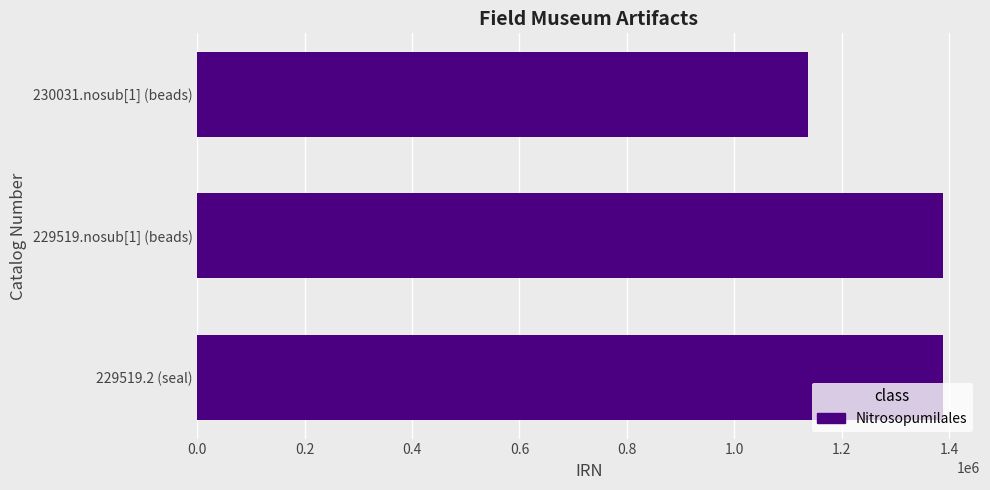

Are the bars grouped side by side (vs. stacked)?

No